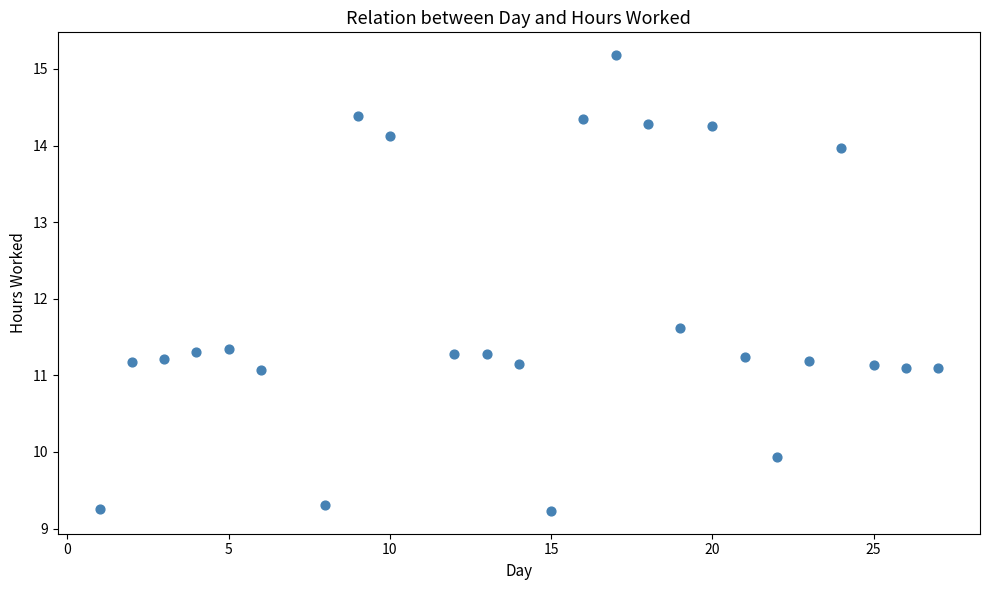

What Y value in the scatter plot is closest to 12?

11.6